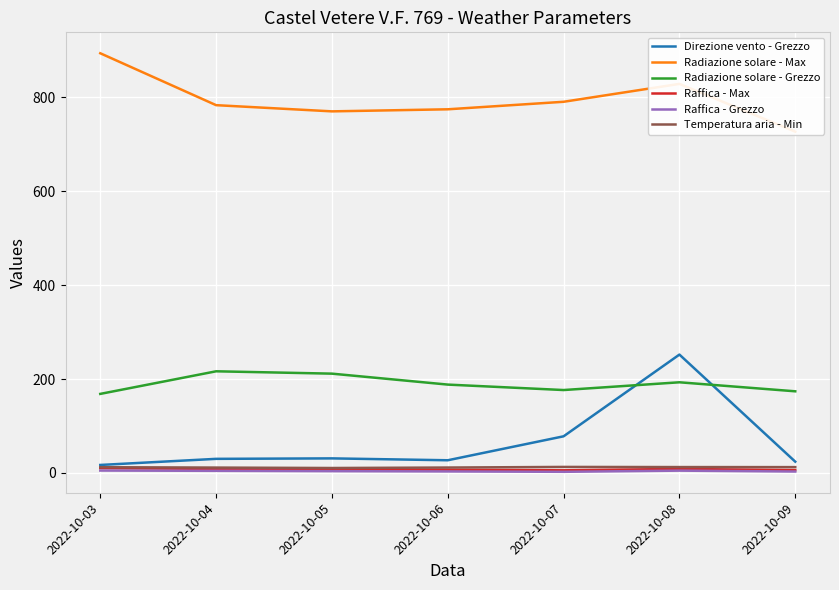

True or false: Radiazione solare - Max has more than 0 points higher than both neighbors.

True